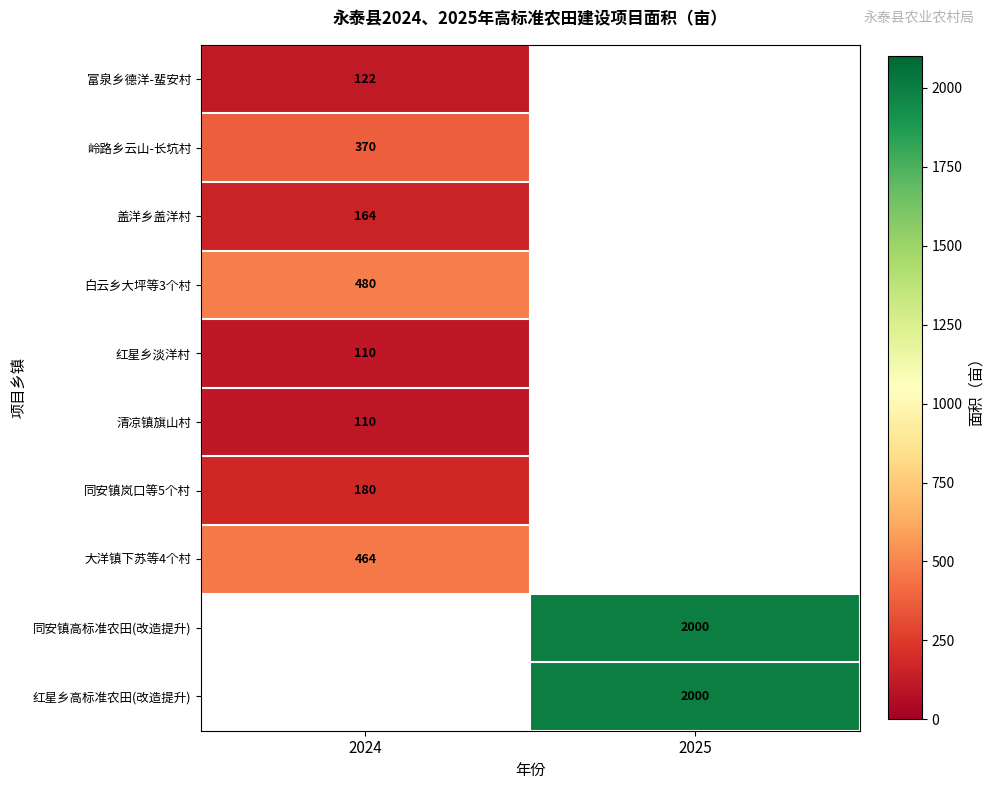

The 红星乡高标准农田(改造提升) series shows 606 at 2025. True or false?

False